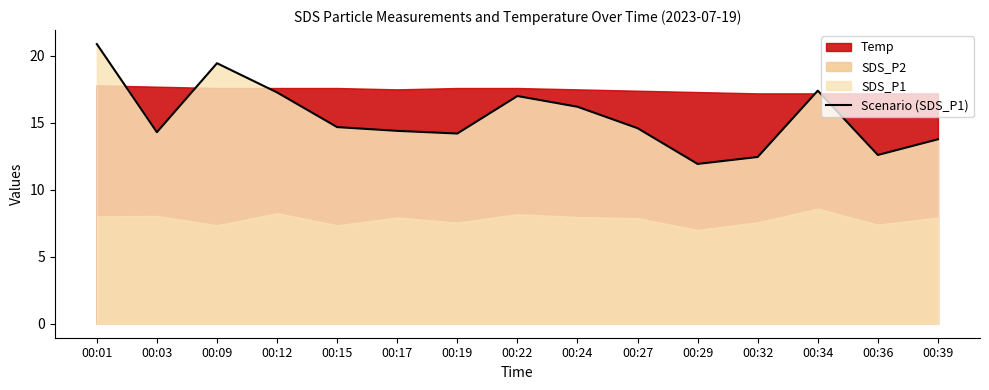

What is the minimum value shown in the chart?

11.9